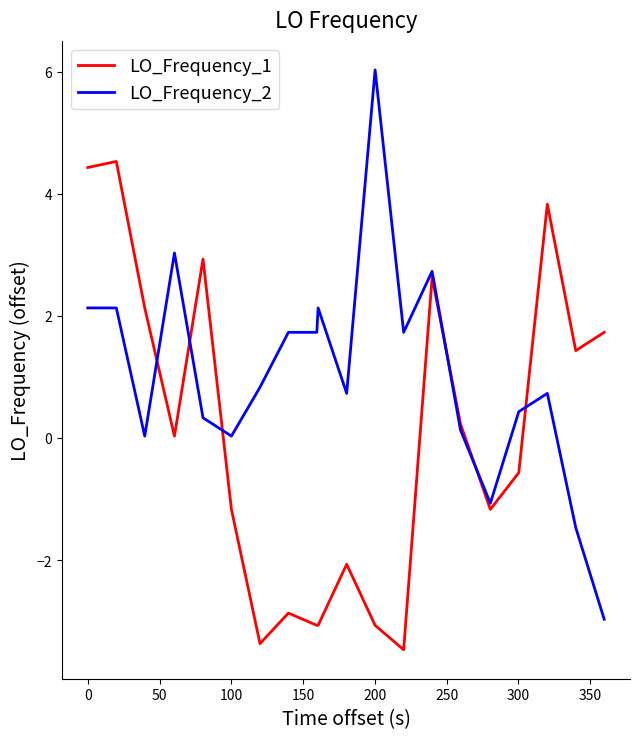

What is the minimum value shown in the chart?

-3.5